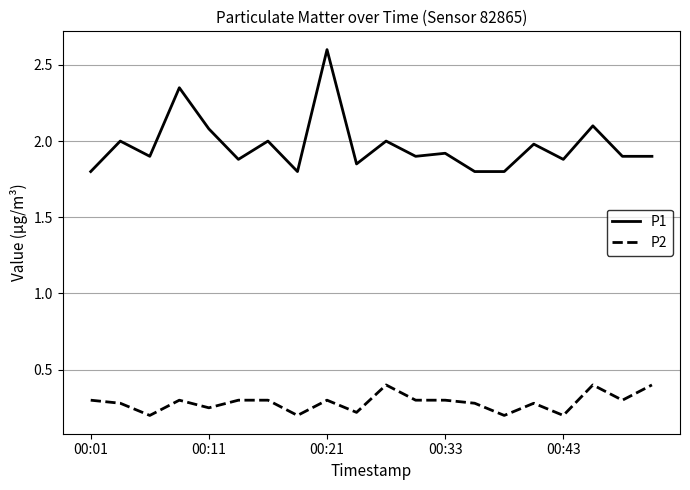

What is the maximum value for P2?

0.4